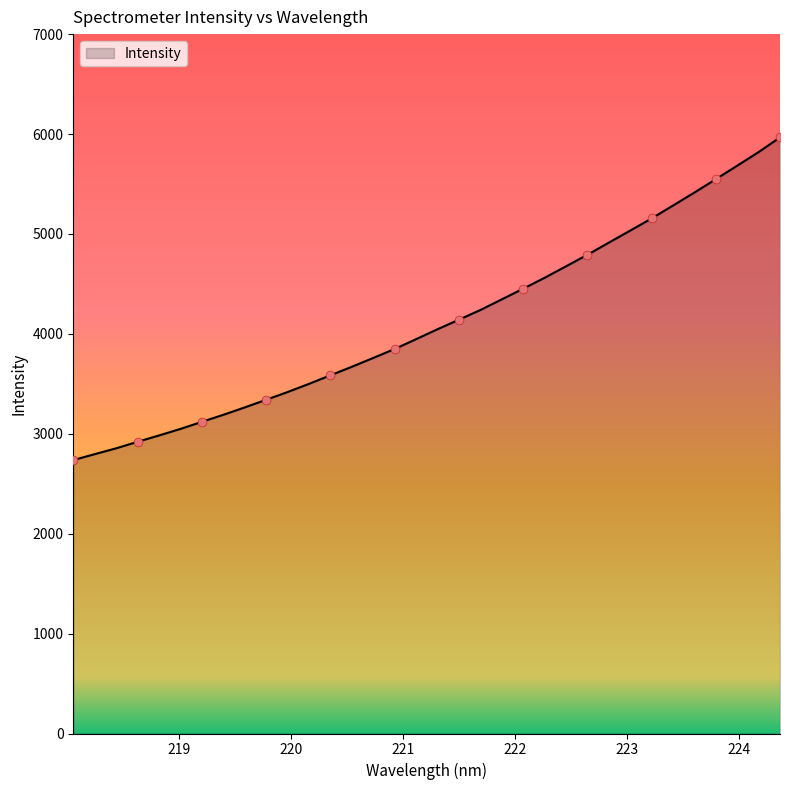

What is the difference between the maximum and minimum values?

3230.1